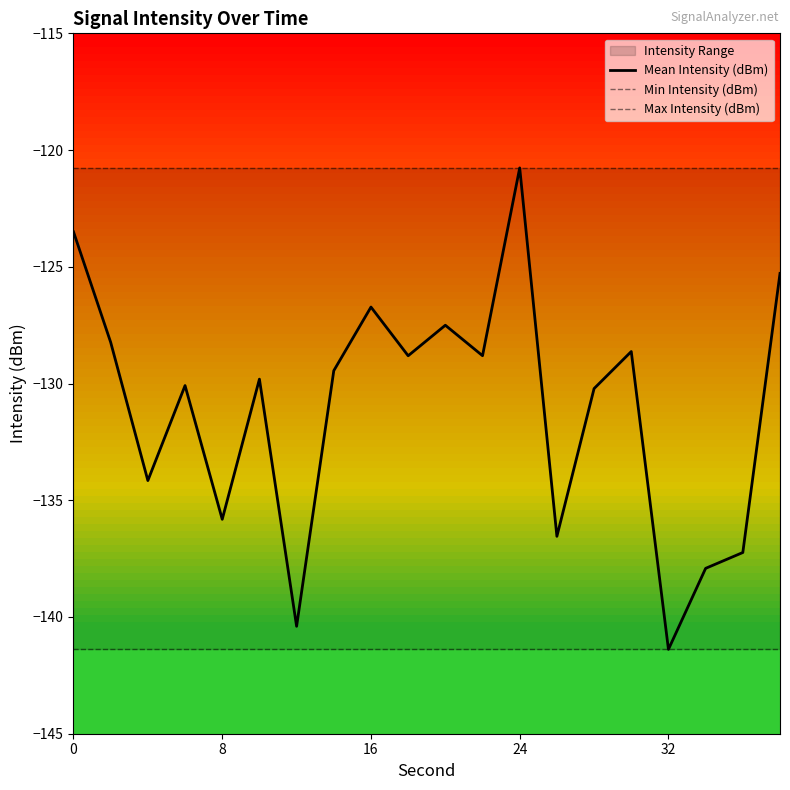

At which label does Mean Intensity (dBm) reach its peak?

24